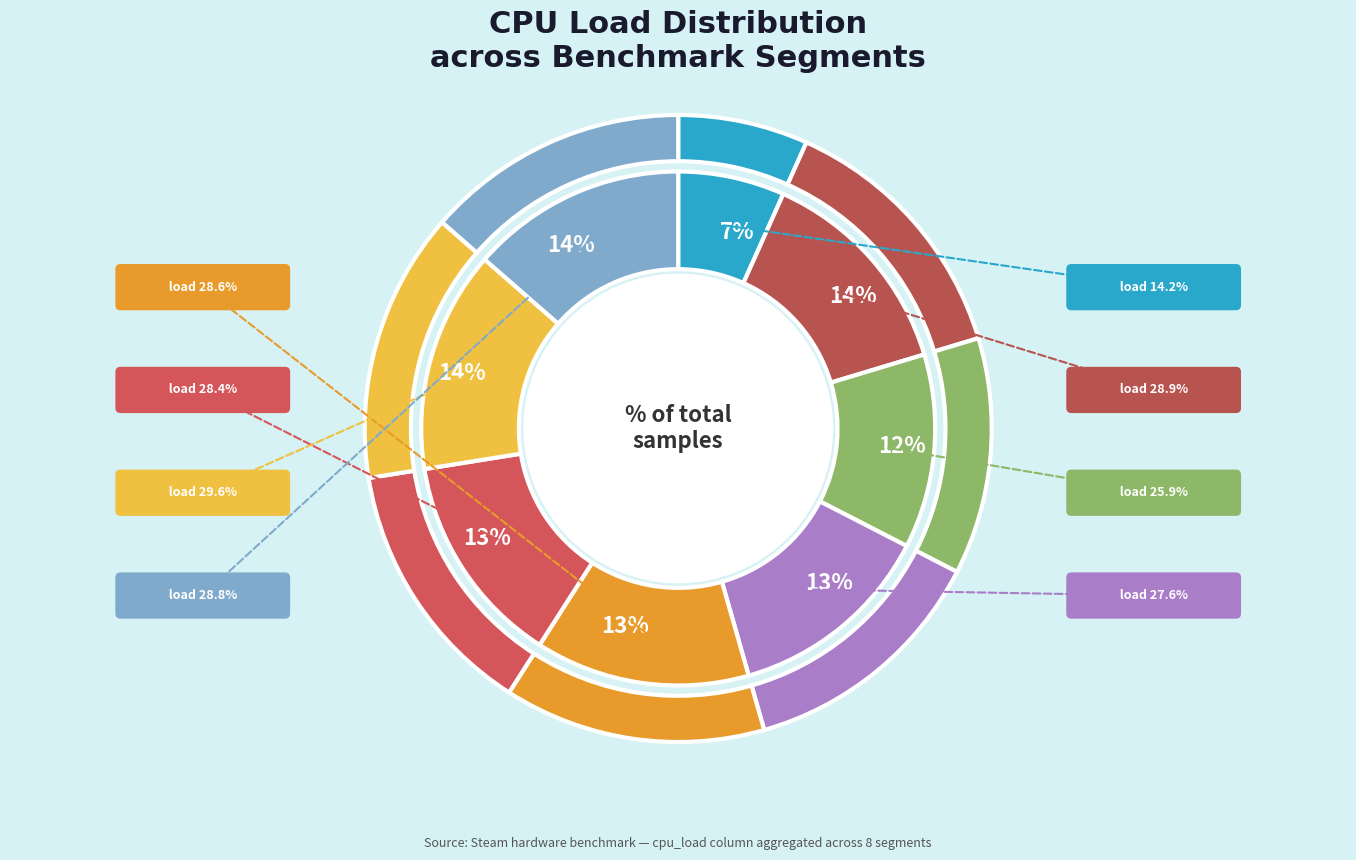

What is the change in value from 27.6215 to 28.4461?

+0.8